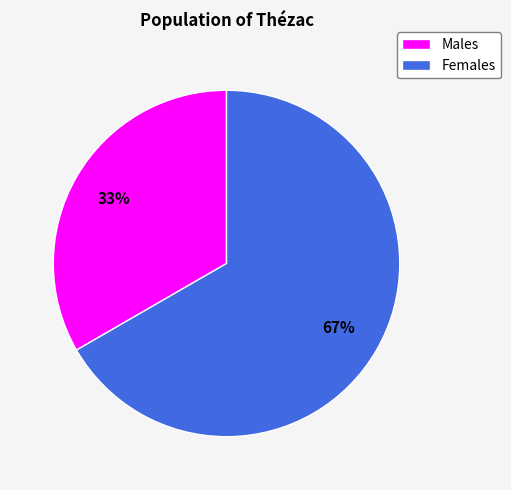

Which slice represents more than half of the pie?

Females